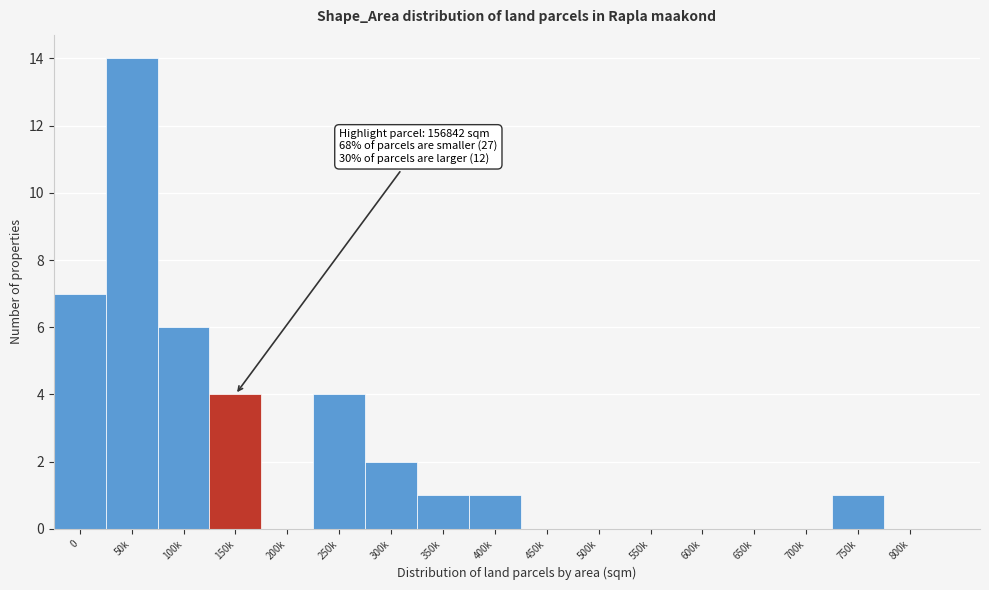

Reading right to left, what are all the values shown in this chart?

800k=0	750k=1	700k=0	650k=0	600k=0	550k=0	500k=0	450k=0	400k=1	350k=1	300k=2	250k=4	200k=0	150k=4	100k=6	50k=14	0=7